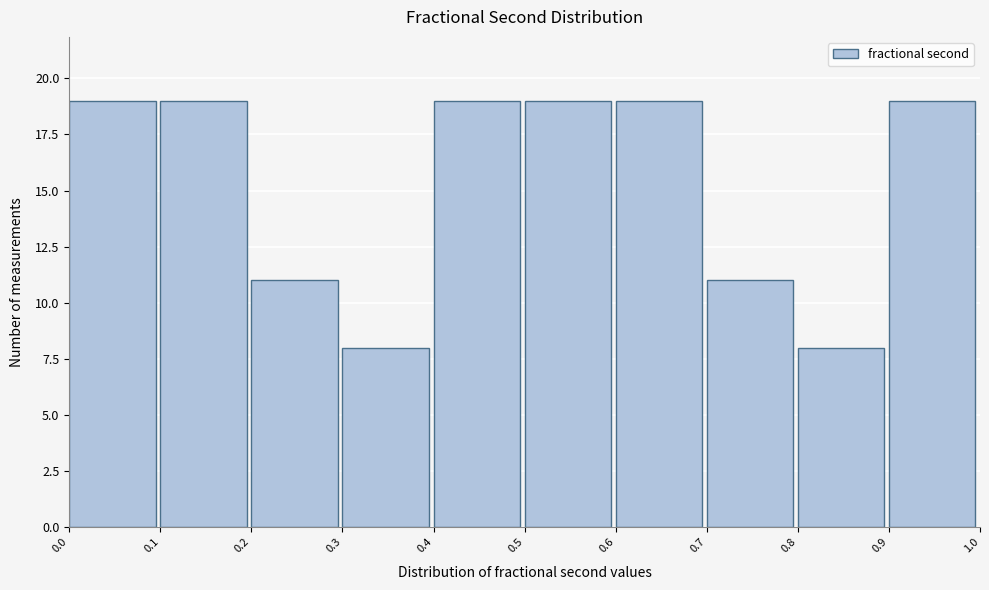

What is the height of the bar covering 0.0 to 0.1 on the x-axis? The values are not printed on the chart, so give them approximately, as read against the axis.

19